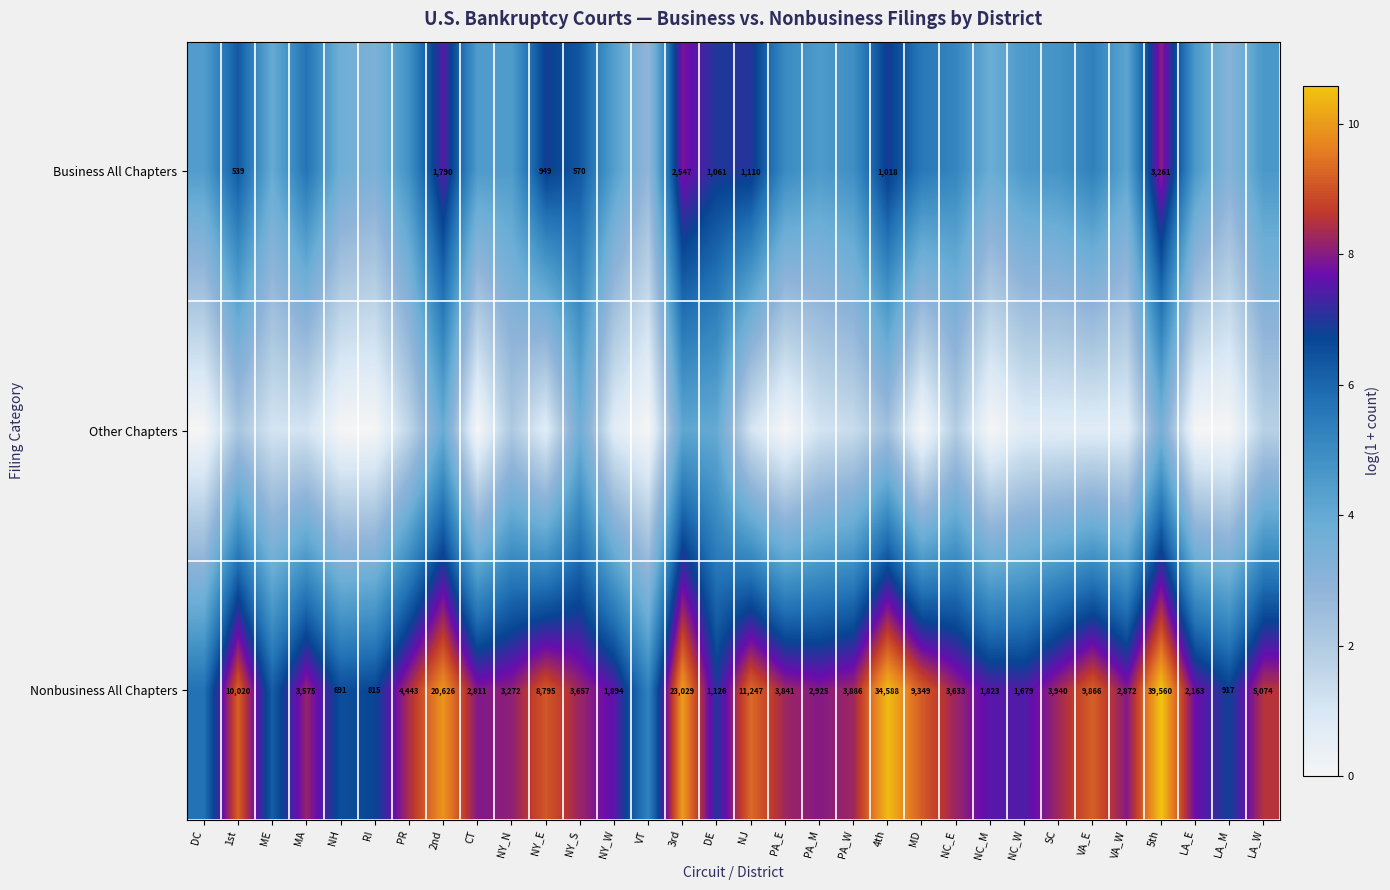

Which label corresponds to the largest value in the chart?

5th